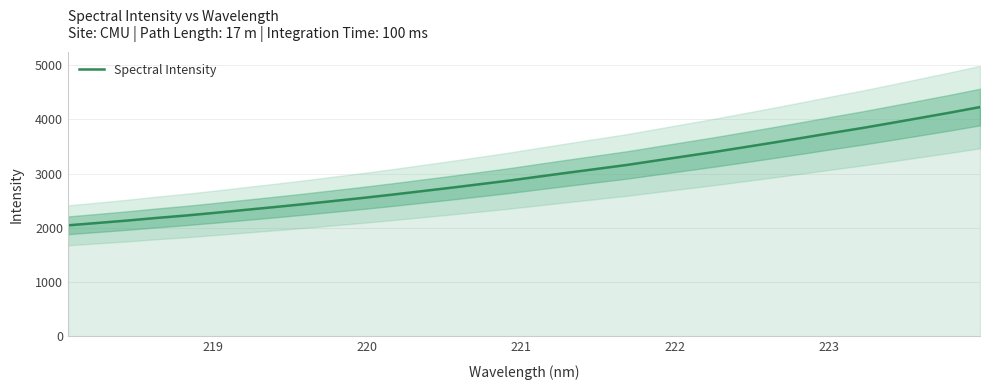

Is this an area chart (filled region under the line)?

No